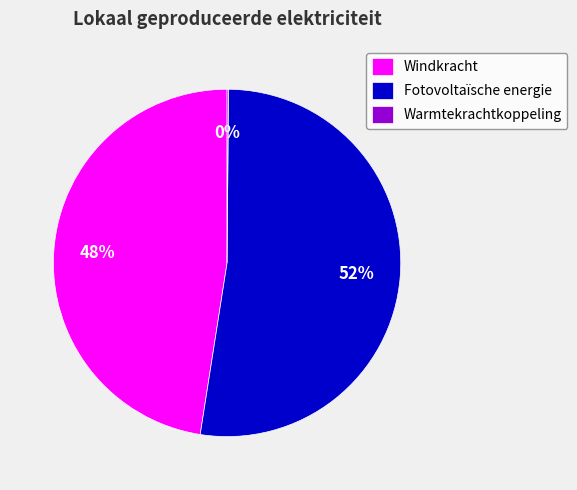

Combined, do Windkracht and Fotovoltaïsche energie account for over 50%?

Yes